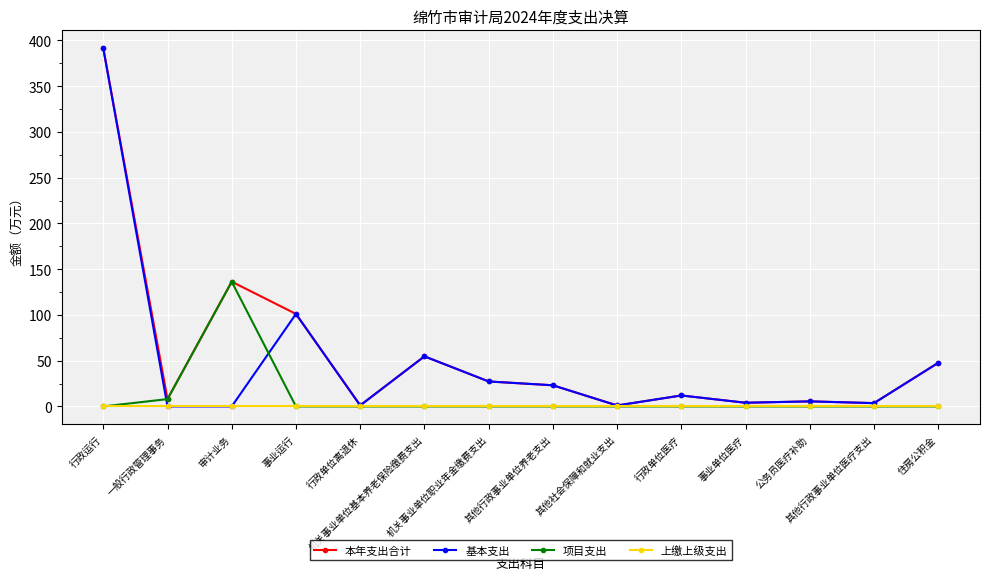

What is the label of the 8th point from the left?

其他行政事业单位养老支出